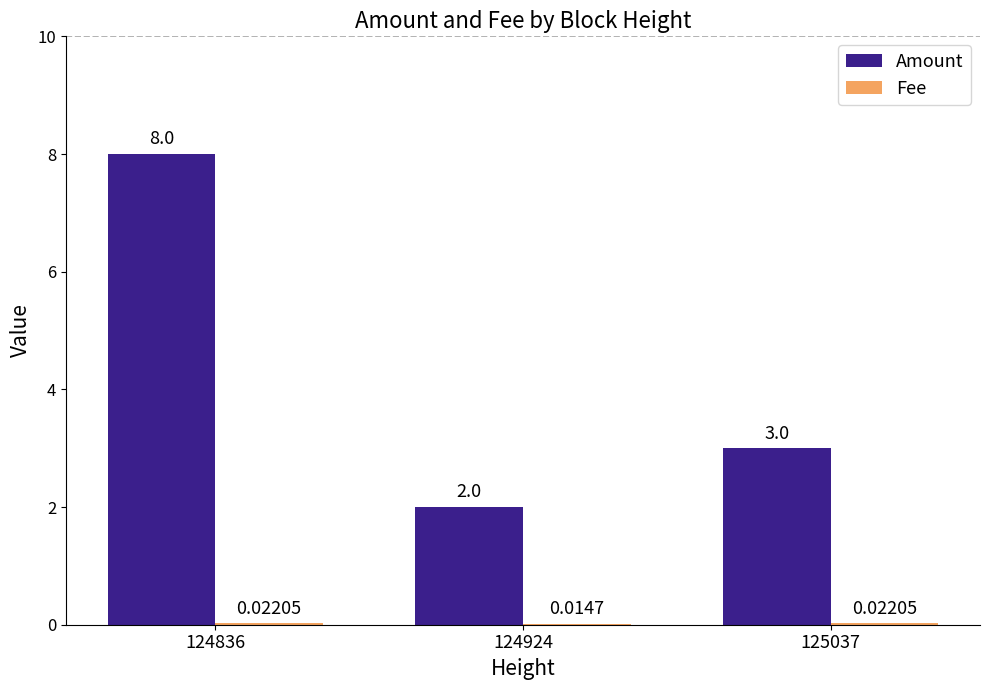

Which series changed the most between 124924 and 125037?

Amount